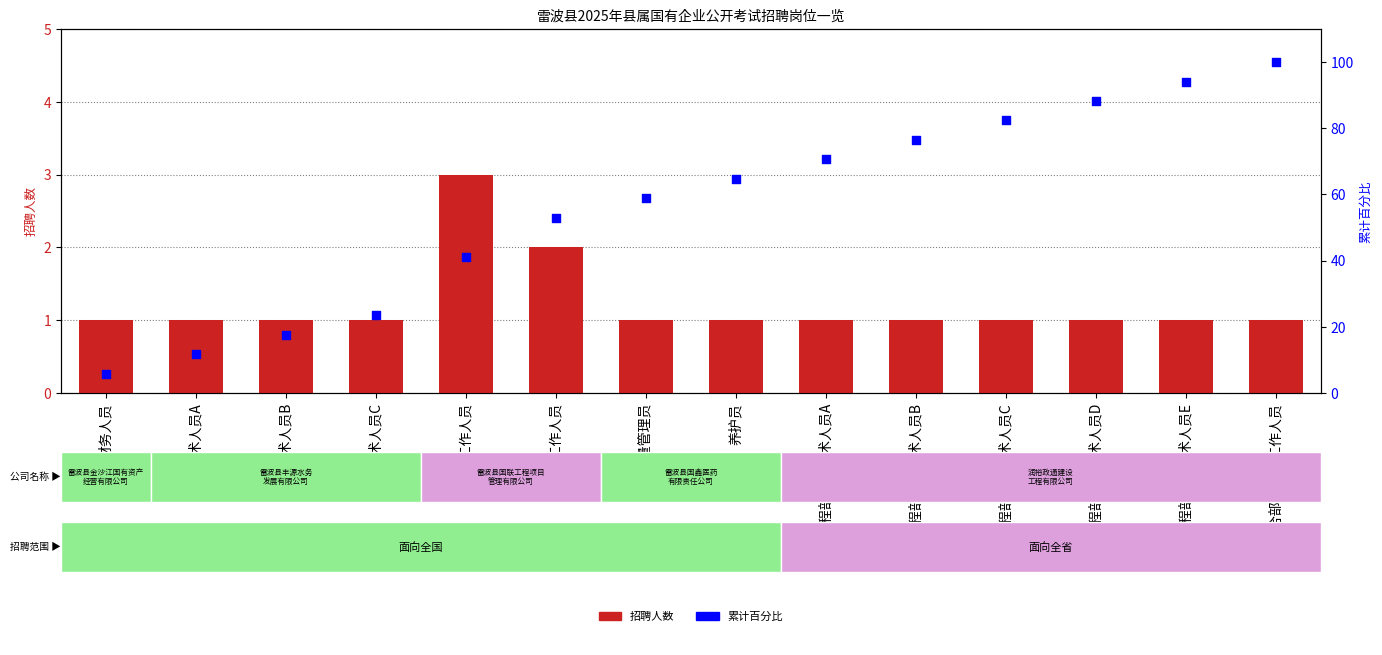

Which series contains the lowest Y value?

招聘人数